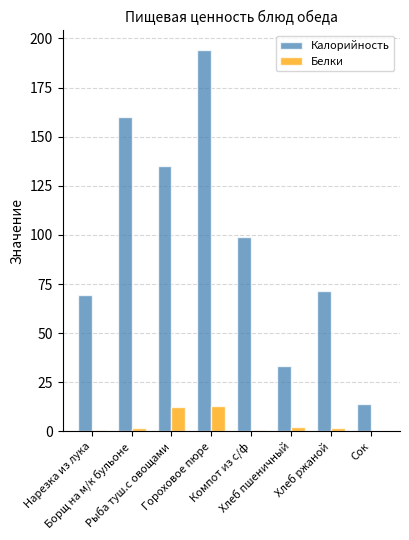

What is the maximum value shown in the chart?

194.3